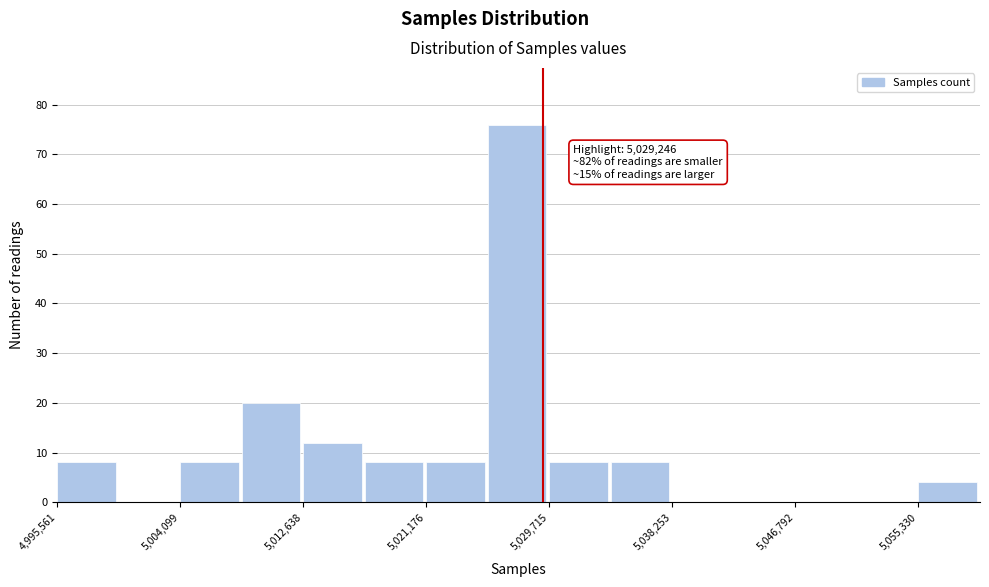

Over which range of the x-axis is the bar tallest?

5025000 to 5030000